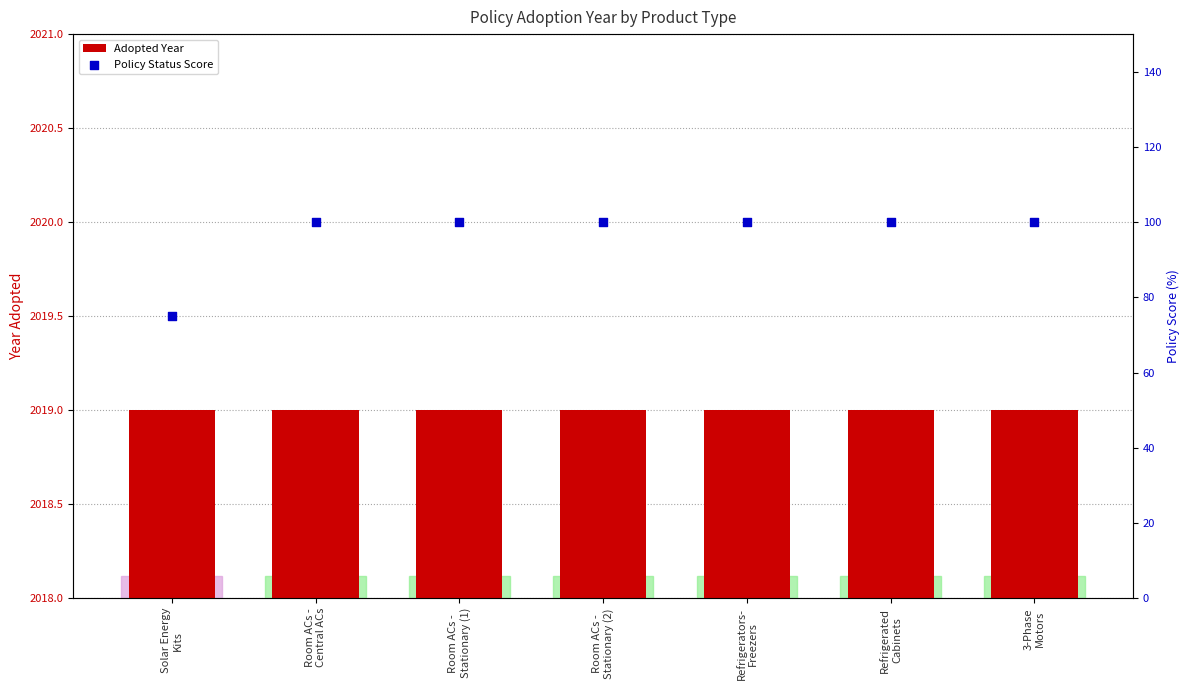

Which series has the widest spread of Y values?

Policy Status Score